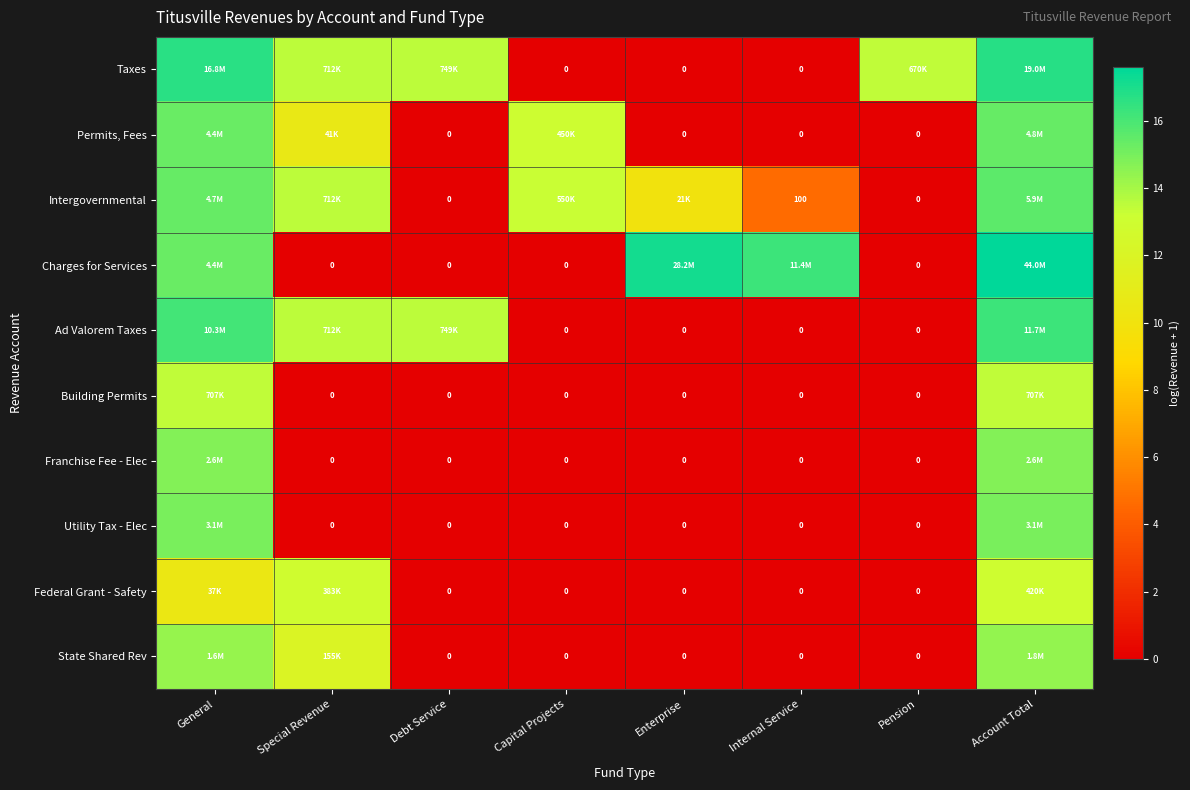

At Capital Projects, list the series in order from largest to smallest.

Intergovernmental, Permits, Fees, Taxes, Charges for Services, Ad Valorem Taxes, Building Permits, Franchise Fee - Elec, Utility Tax - Elec, Federal Grant - Safety, State Shared Rev